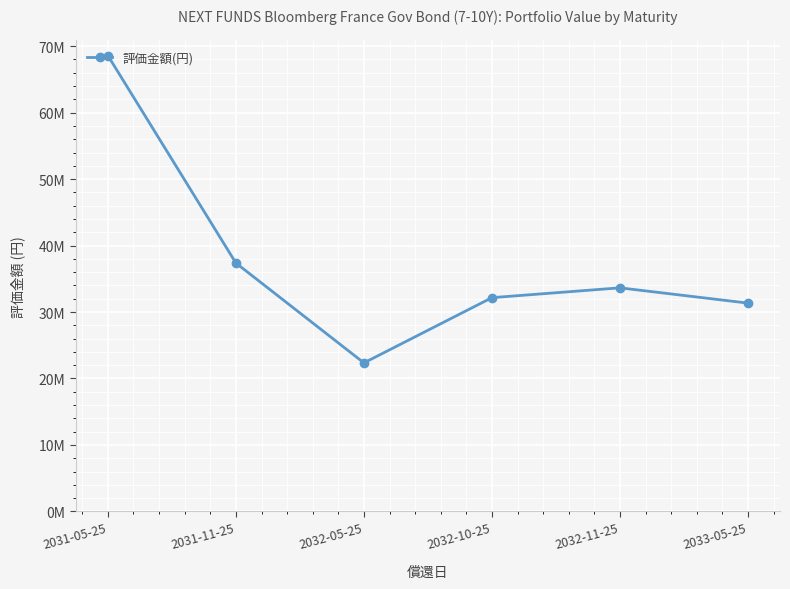

True or false: the data shows 32162184 at 2032-10-25.

True